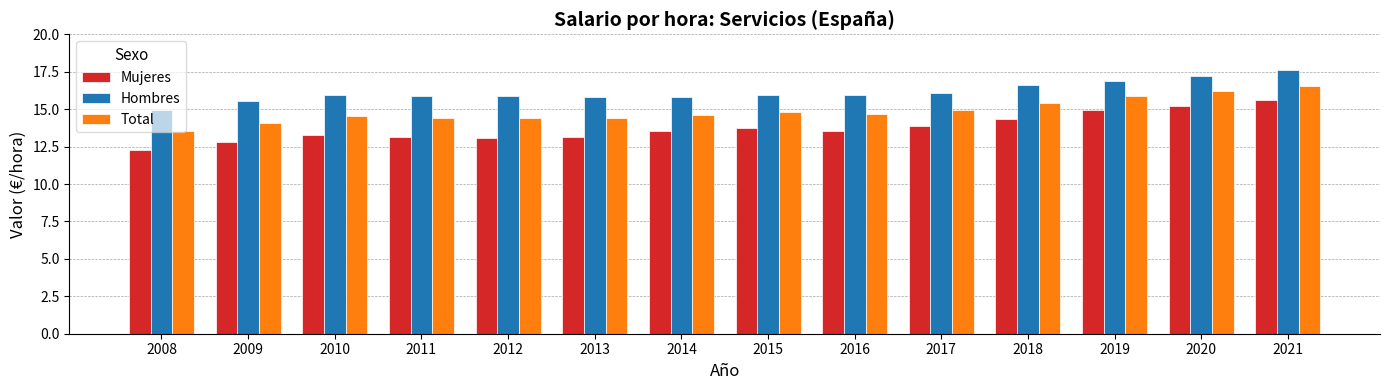

What is the approximate value of Mujeres at 2018?

14.3